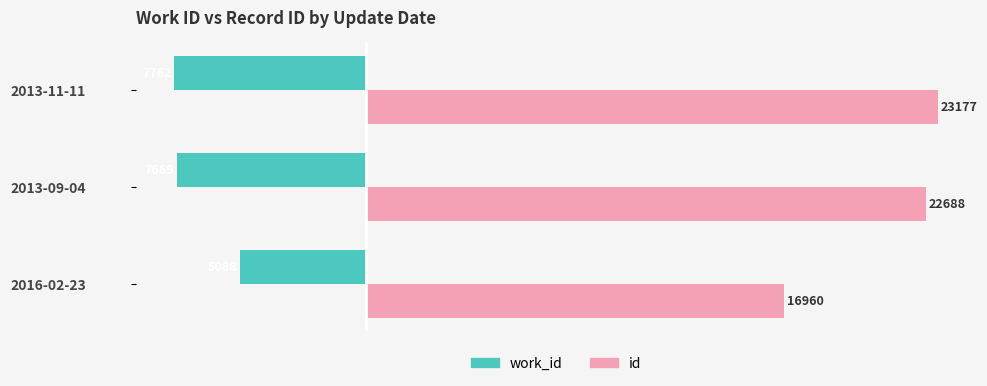

What is the difference between the highest and lowest values at 2013-11-11?

30939